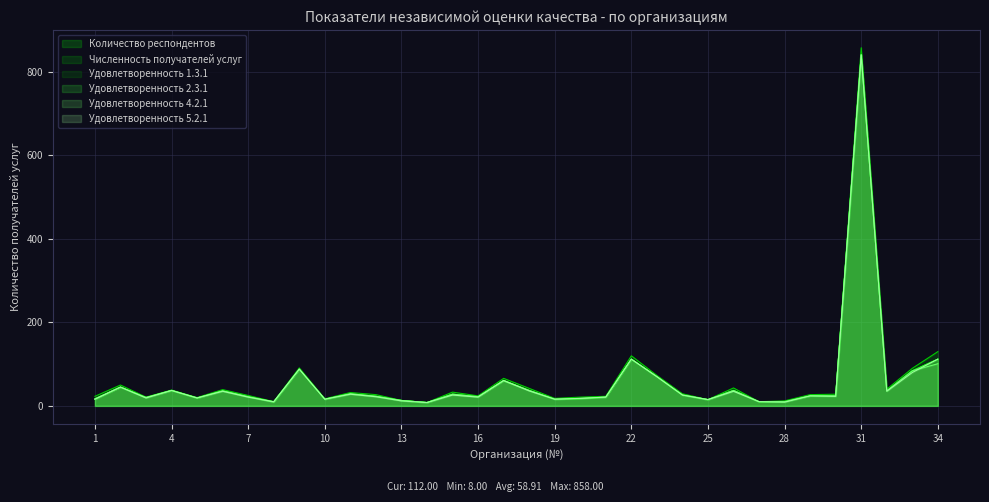

How many interior local valleys does the Удовлетворенность 1.3.1 series have?

9